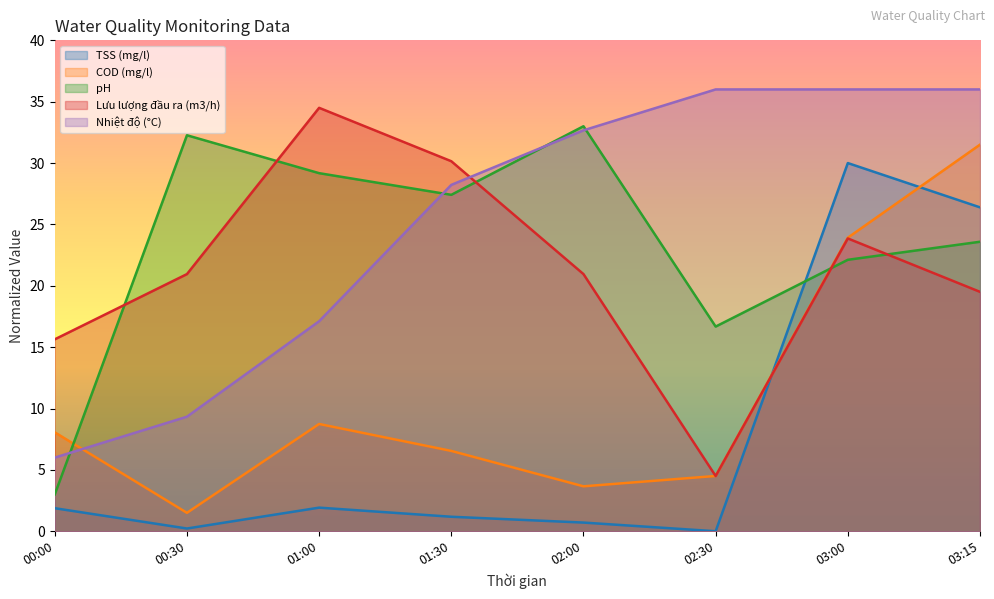

What is the total value across all series at 02:30?

61.7